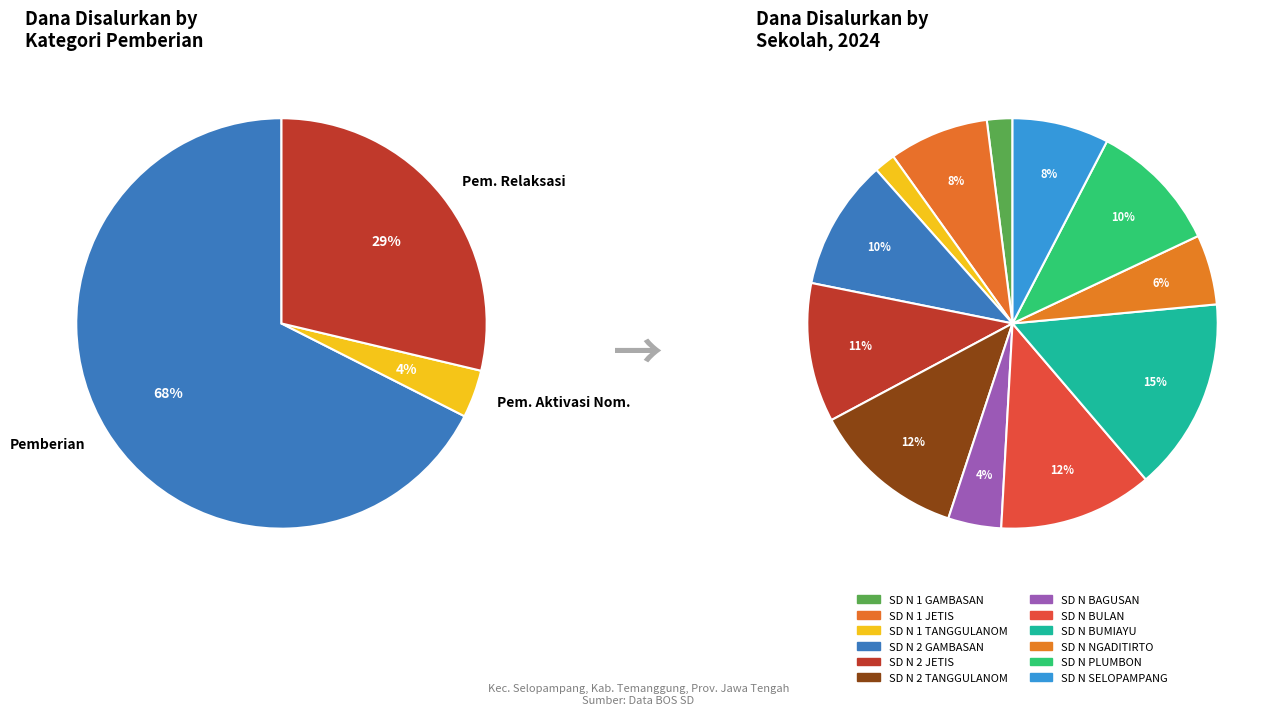

Is the sum of 8 and 3 greater than half?

No